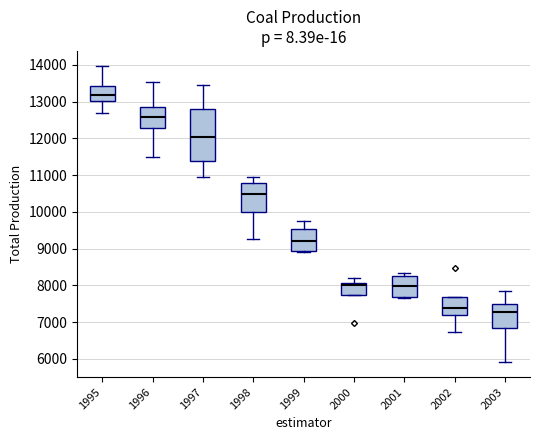

Reading left to right, transcribe this box plot: for each box, give where its median line is, the range the box spans, and where its two whiskers end, as read against the y-axis. The values are not printed on the chart, so give them approximately, as read against the axis.

1995: median 13200, box 13000 to 13400, whiskers 12700 to 14000
1996: median 12600, box 12300 to 12900, whiskers 11500 to 13500
1997: median 12000, box 11400 to 12800, whiskers 11000 to 13500
1998: median 10500, box 10000 to 10800, whiskers 9300 to 11000
1999: median 9200, box 8900 to 9500, whiskers 8900 to 9800
2000: median 8000, box 7700 to 8100, whiskers 7700 to 8200
2001: median 8000, box 7700 to 8300, whiskers 7700 (just below the box's lower edge) to 8300 (just above the box's upper edge)
2002: median 7400, box 7200 to 7700, whiskers 6700 to 7700
2003: median 7300, box 6800 to 7500, whiskers 5900 to 7800